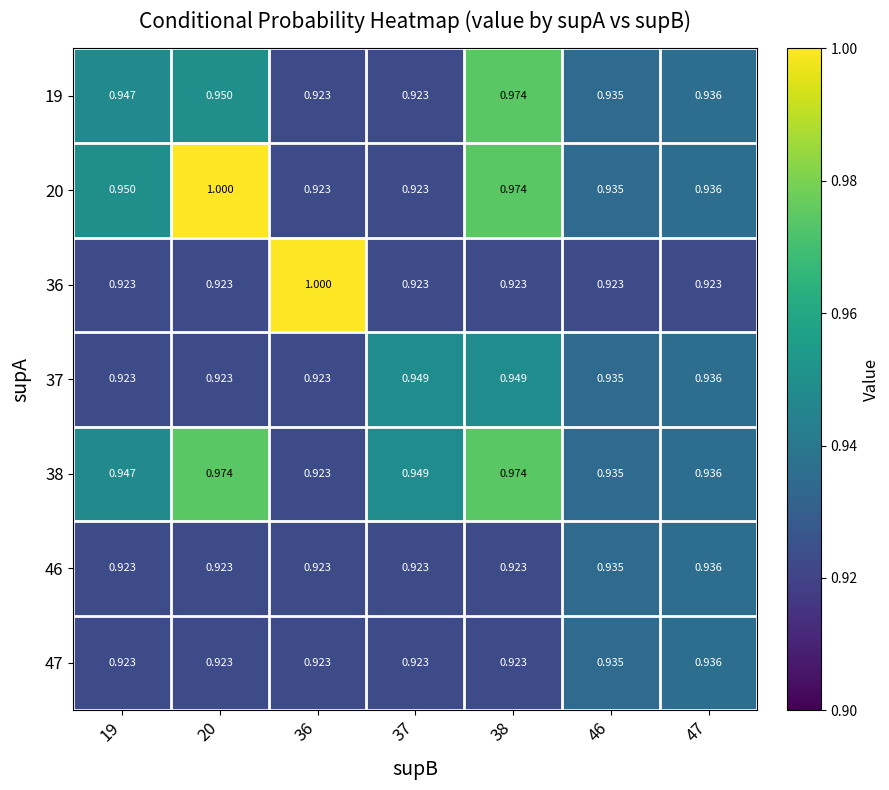

Is the value of 47 at 46 greater than the value of 20 at 36?

Yes